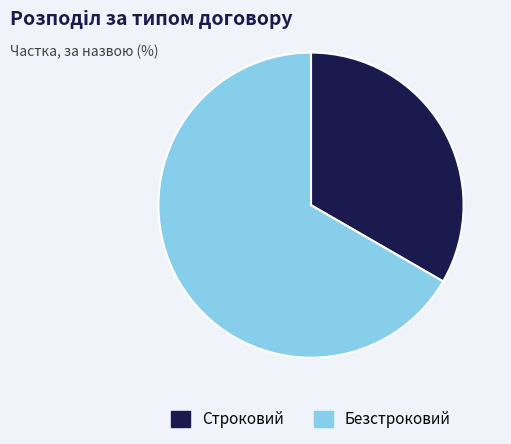

Count the number of slices in the pie.

2